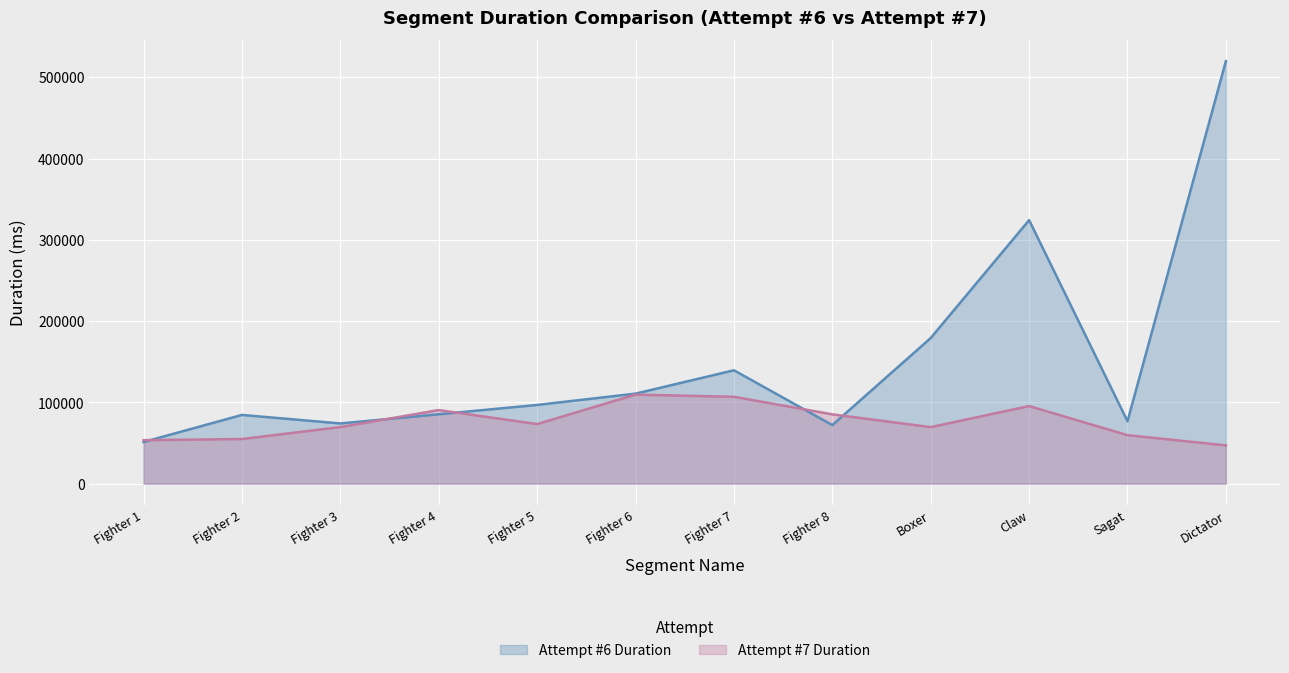

True or false: Attempt #6 Duration has a value of 51221 at Fighter 1.

True